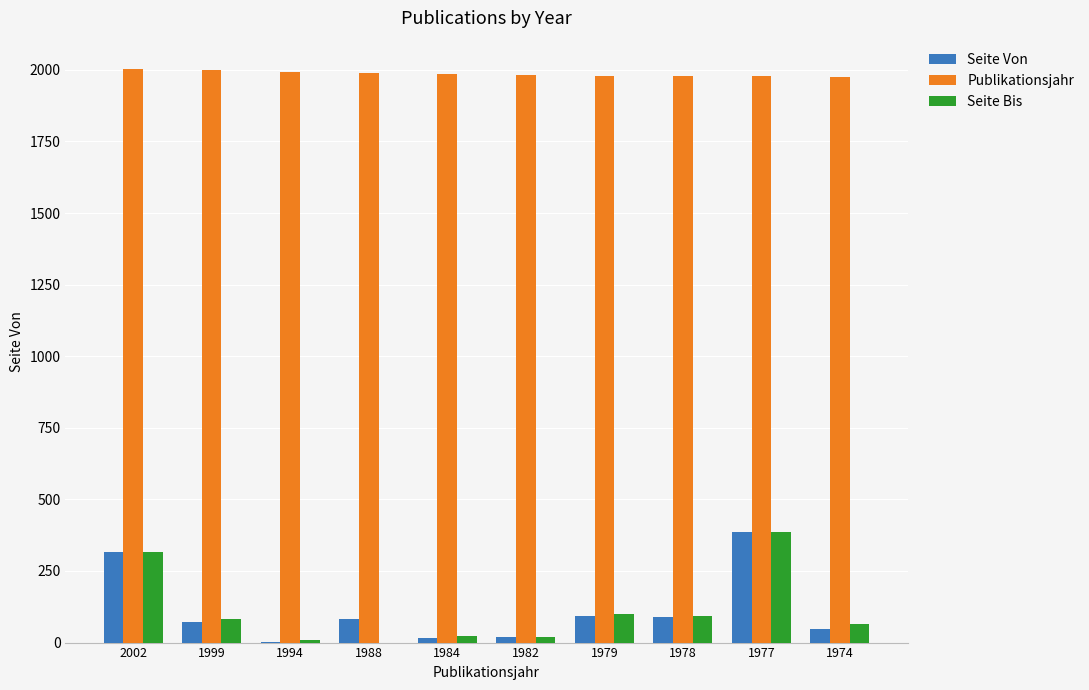

Between 1984 and 1977, which series saw the biggest shift?

Seite Von